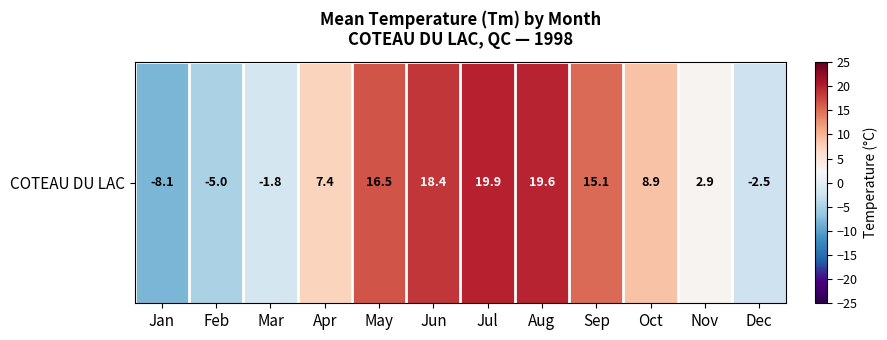

True or false: the data shows -2.4 at Mar.

False